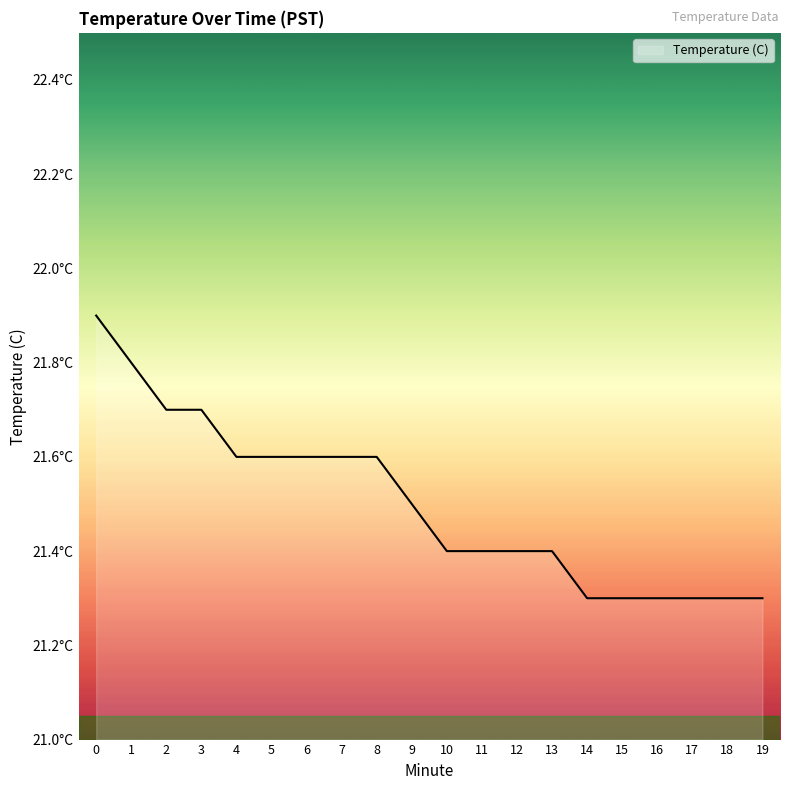

Does the chart display data point markers on the line(s)?

No